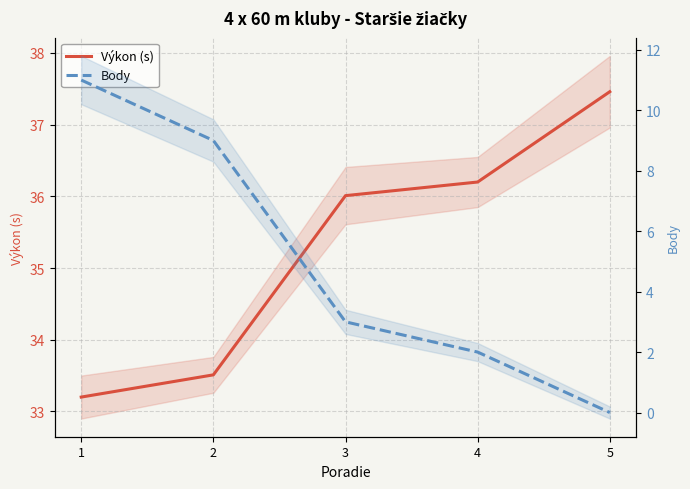

True or false: Výkon (s) has a value of 37.5 at 5.

True